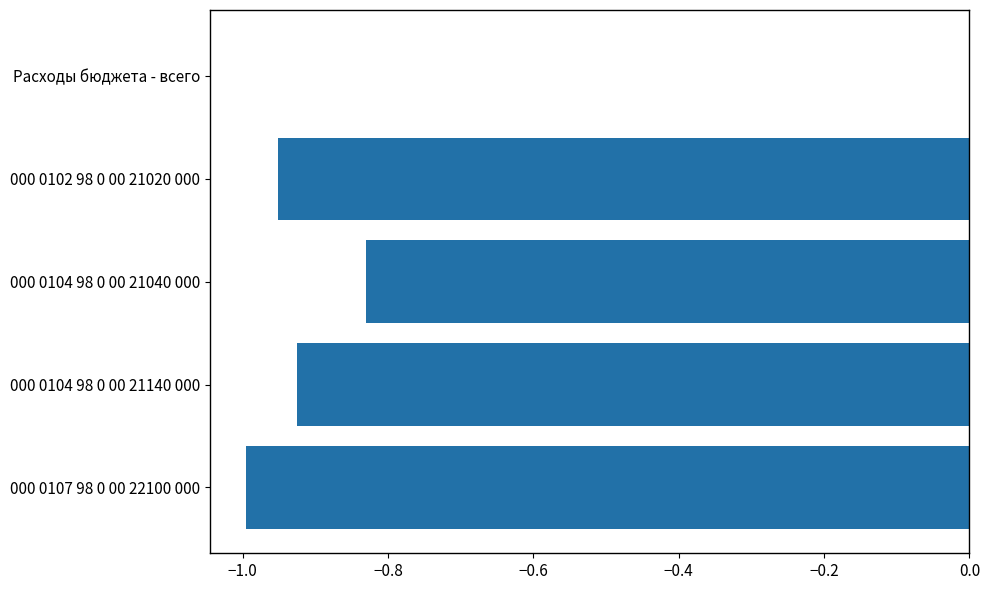

Is it true that the value at 000 0107 98 0 00 22100 000 is -0.3?

False